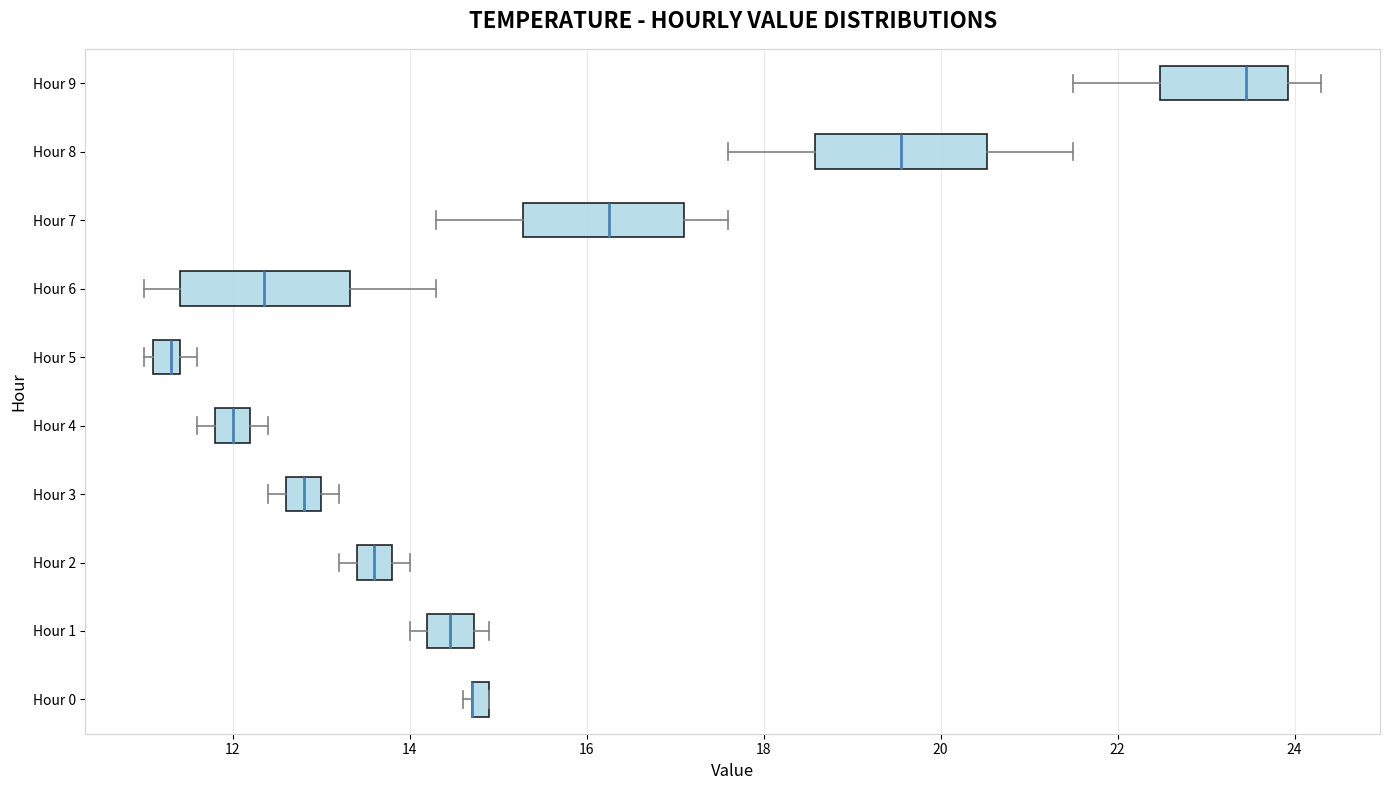

Where is the left edge of the box for Hour 9 on the x-axis? The values are not printed on the chart, so give them approximately, as read against the axis.

22.4